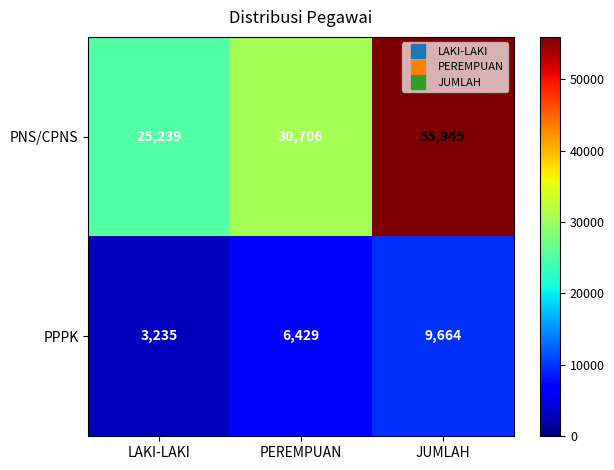

Reading left to right, list all the values displayed in this chart.

PNS/CPNS: 25239	30706	55945
PPPK: 3235	6429	9664